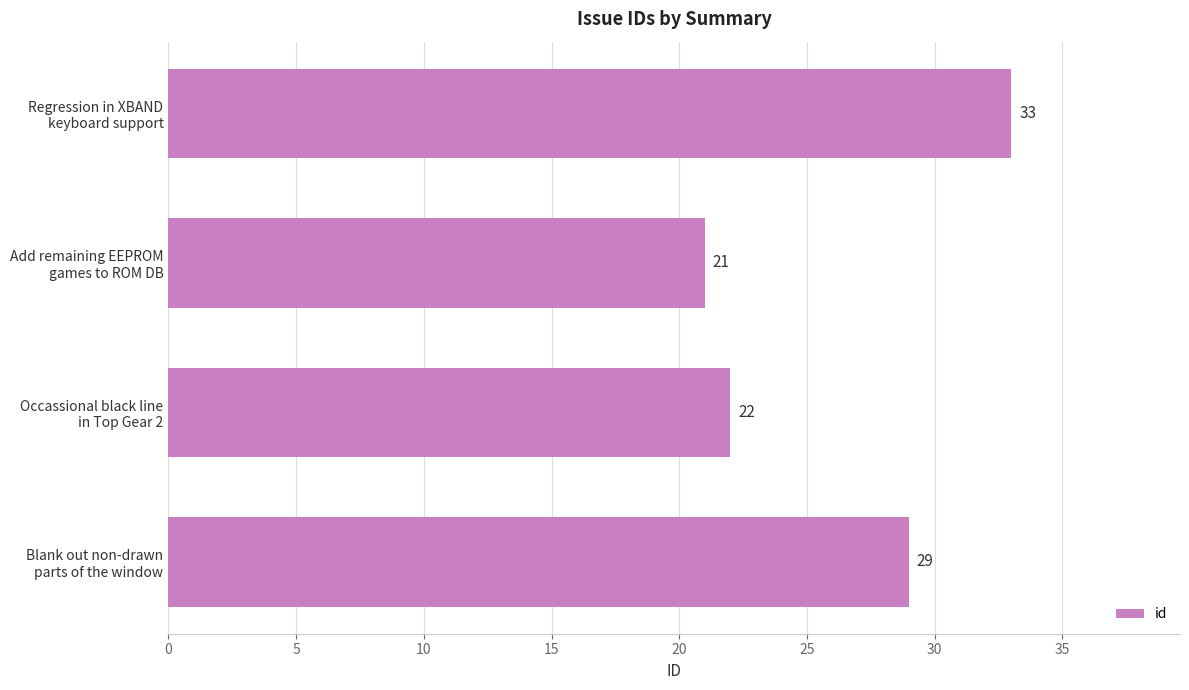

Rank the categories by value from lowest to highest.

Add remaining EEPROM
games to ROM DB, Occassional black line
in Top Gear 2, Blank out non-drawn
parts of the window, Regression in XBAND
keyboard support